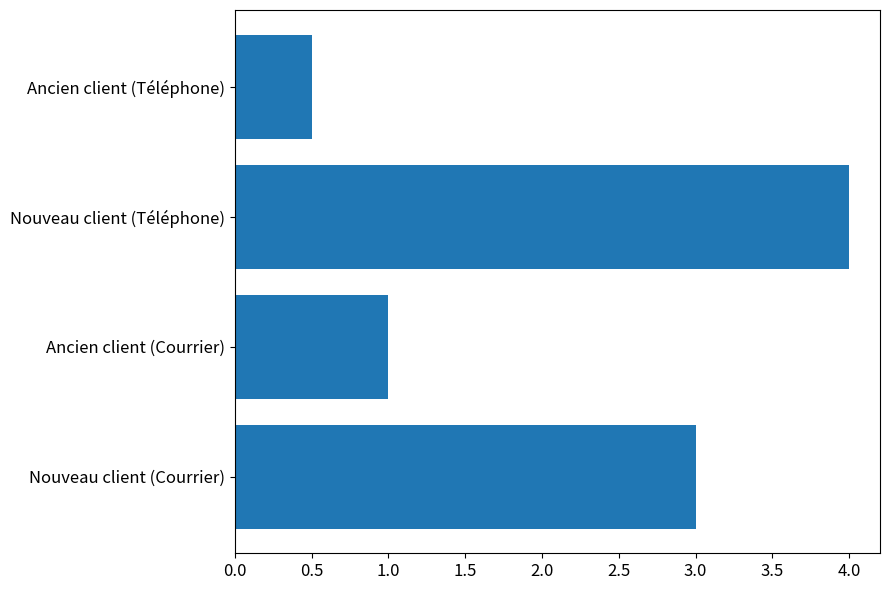

Reading bottom to top, list all the values displayed in this chart.

3.0	1.0	4.0	0.5